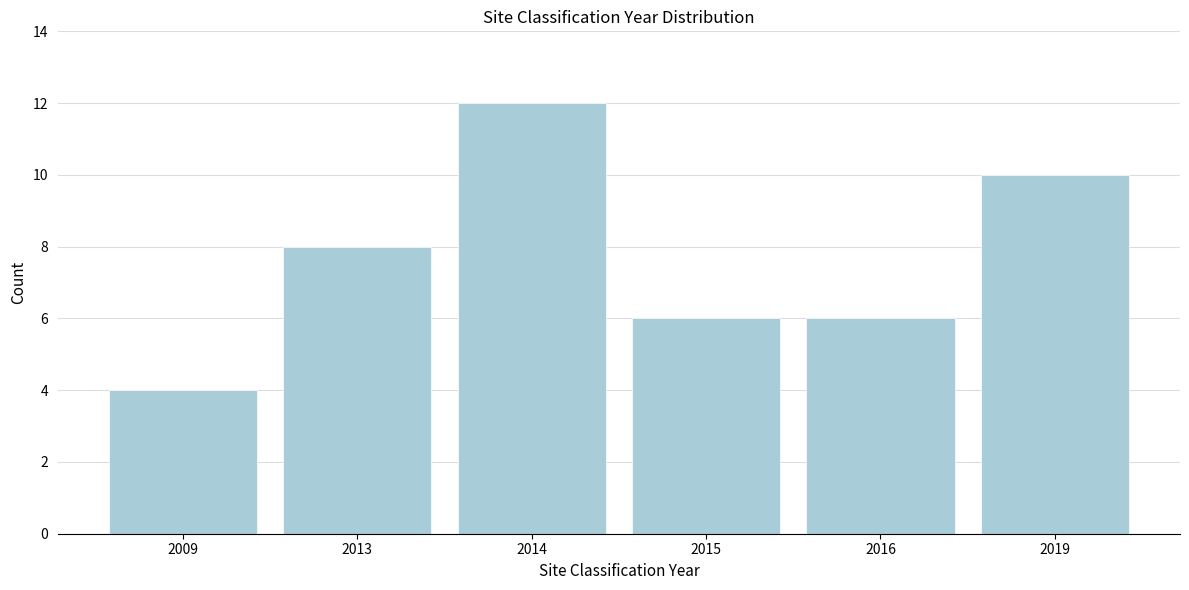

Reading left to right, transcribe all the data shown in this chart.

2009=4	2013=8	2014=12	2015=6	2016=6	2019=10